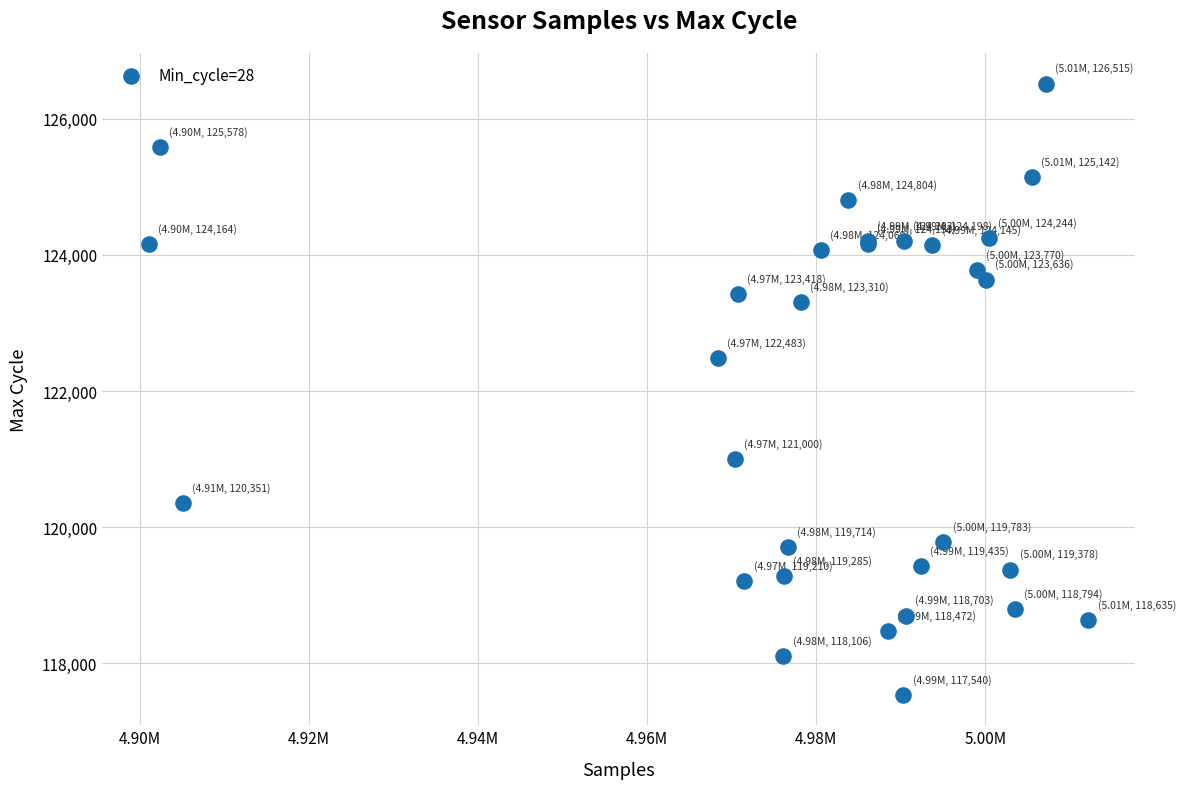

What Y value in the scatter plot is closest to 122027?

122483